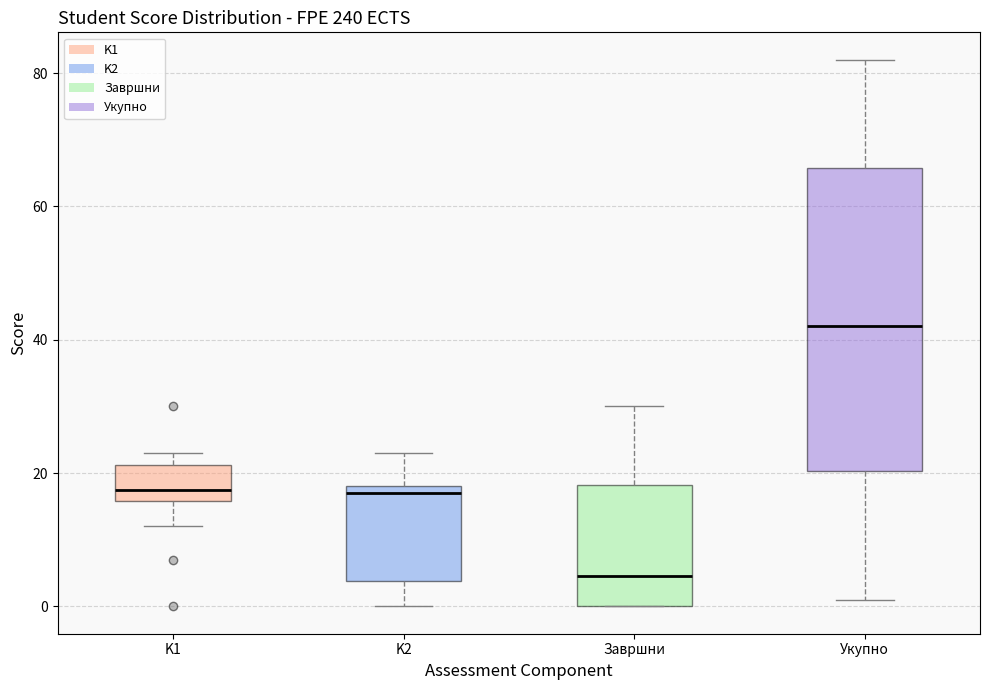

Reading left to right, transcribe this box plot: for each box, give where its median line is, the range the box spans, and where its two whiskers end, as read against the y-axis. The values are not printed on the chart, so give them approximately, as read against the axis.

K1: median 18, box 16 to 22, whiskers 12 to 24
K2: median 18 (just below the box's upper edge), box 4 to 18, whiskers 0 to 24
Завршни: median 4, box 0 to 18, whiskers 0 to 30
Укупно: median 42, box 20 to 66, whiskers 2 to 82